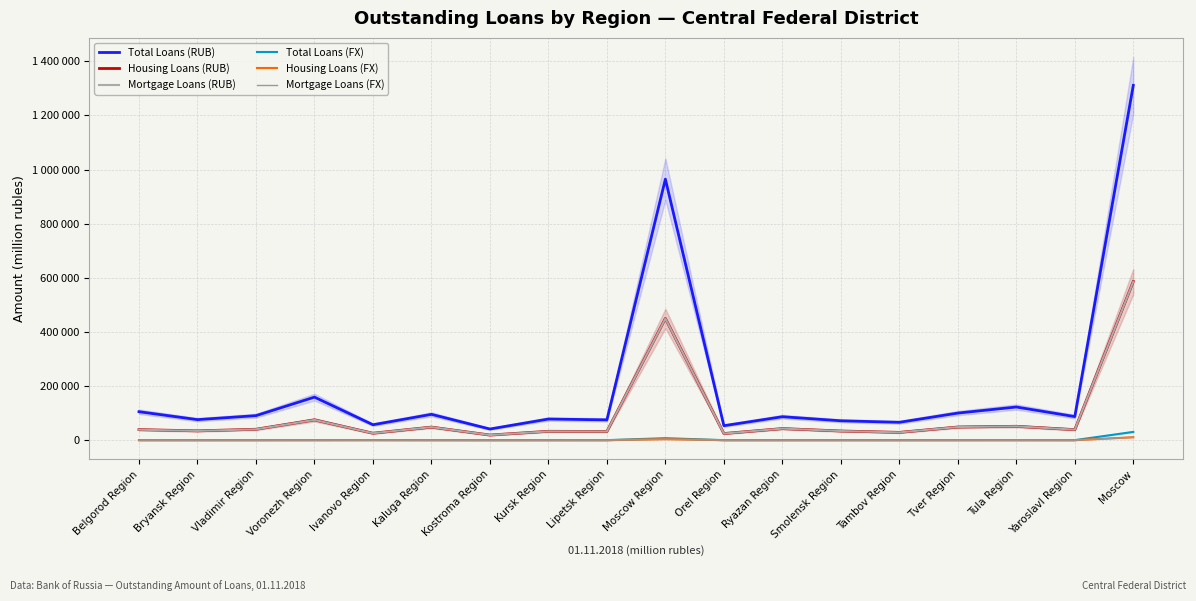

Reading right to left, extract all data points from this chart.

Total Loans (RUB): 1310868	87095	122513	100075	65988	71610	86614	53452	964485	74977	78082	41249	95408	57000	158981	90581	75900	105162
Housing Loans (RUB): 586235	38905	51257	48564	28764	33886	42797	24462	449765	32210	32741	18911	48245	25642	75015	40276	34393	38921
Mortgage Loans (RUB): 585618	38823	51162	48537	28652	33774	42741	24350	449284	32120	32530	18882	48168	25603	74777	40057	34239	38610
Total Loans (FX): 30554	63	121	90	29	83	51	29	7330	19	45	4	117	433	219	103	36	76
Housing Loans (FX): 10952	40	85	66	21	45	33	25	3832	9	35	0	98	41	84	60	26	64
Mortgage Loans (FX): 10863	30	83	66	21	28	33	25	3746	9	35	0	86	33	83	58	20	63